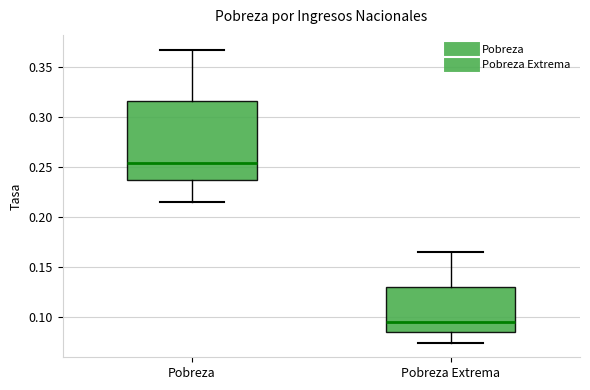

Where does the upper whisker of the box for Pobreza Extrema end on the y-axis? The values are not printed on the chart, so give them approximately, as read against the axis.

0.165